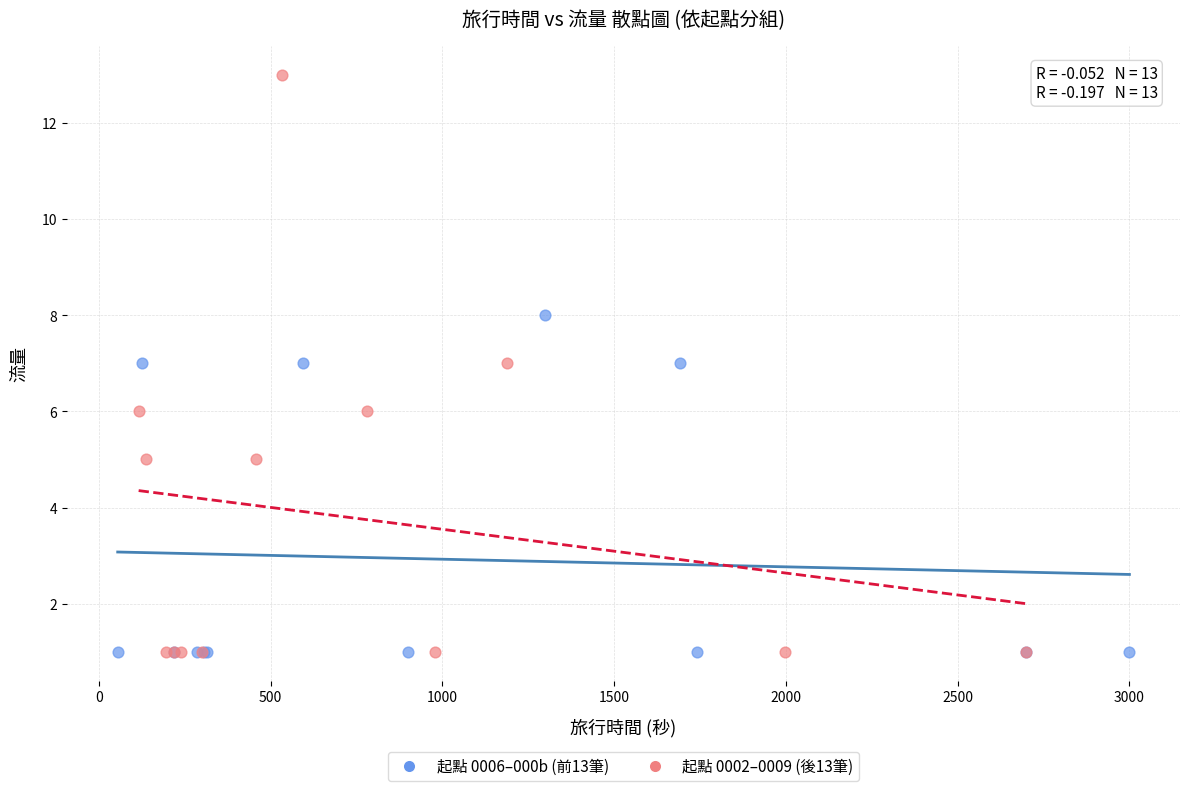

Which series contains the highest Y value?

起點 0002–0009 (後13筆)